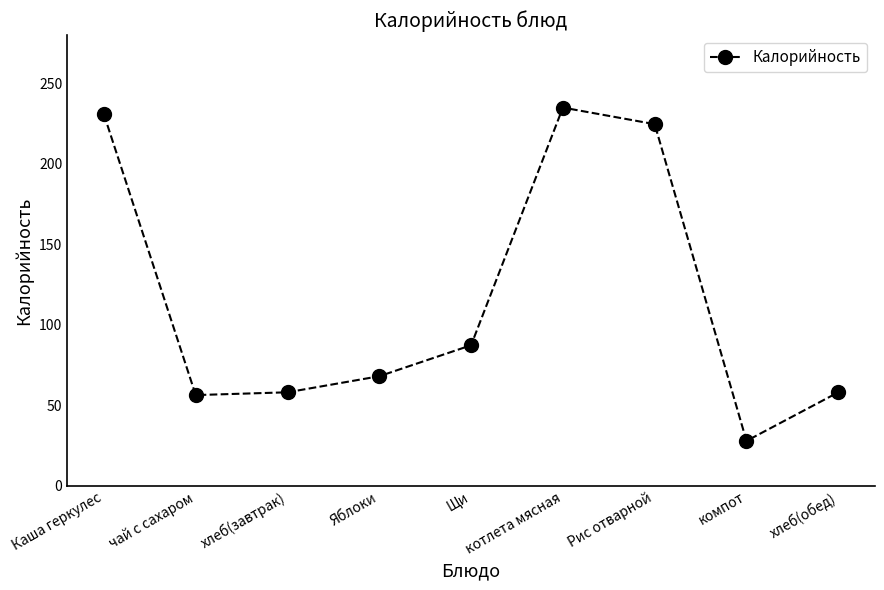

Reading left to right, what are all the values shown in this chart?

Каша геркулес=230.7	чай с сахаром=56.4	хлеб(завтрак)=58.2	Яблоки=68.2	Щи=87.4	котлета мясная=235.0	Рис отварной=224.7	компот=28.0	хлеб(обед)=58.2